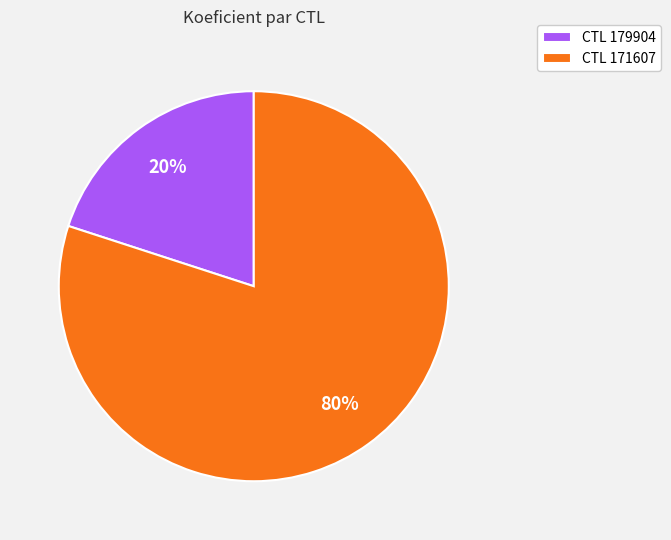

To the nearest percent, what is the difference between the CTL 179904 and CTL 171607 slice percentages?

60%